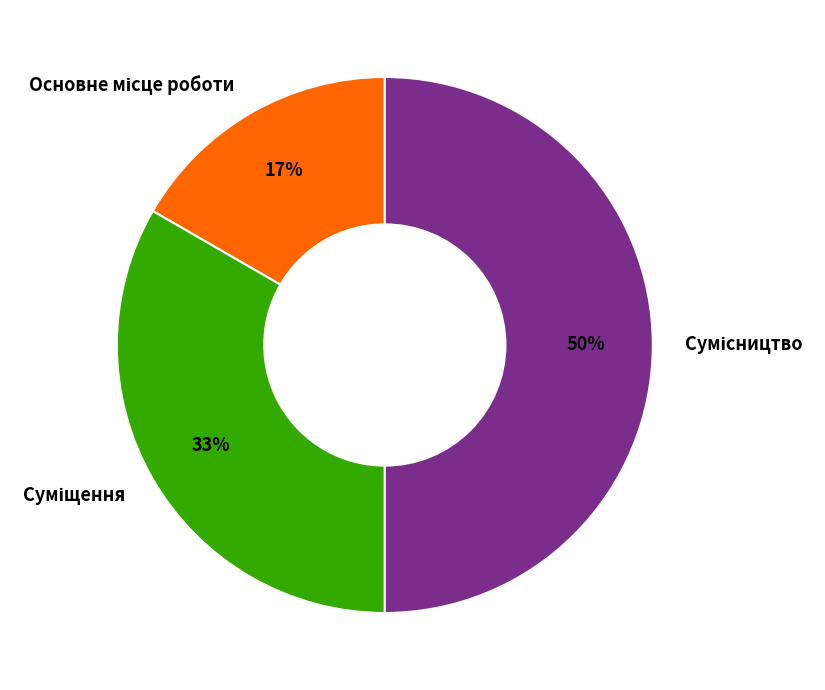

To the nearest percent, what is the difference between the largest and smallest slice percentages?

33%